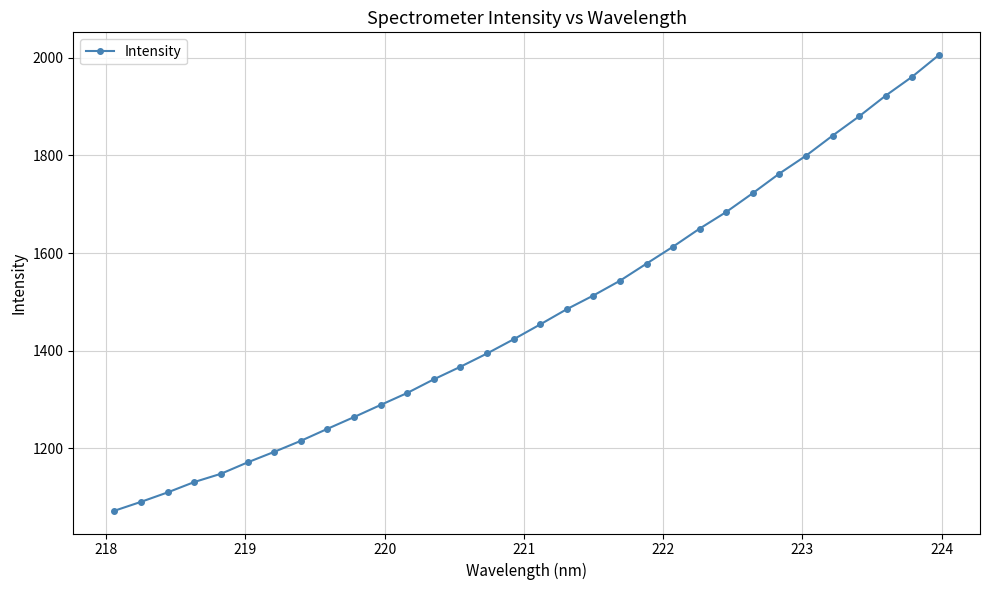

What is the value of the 4th point from the left?

1131.3